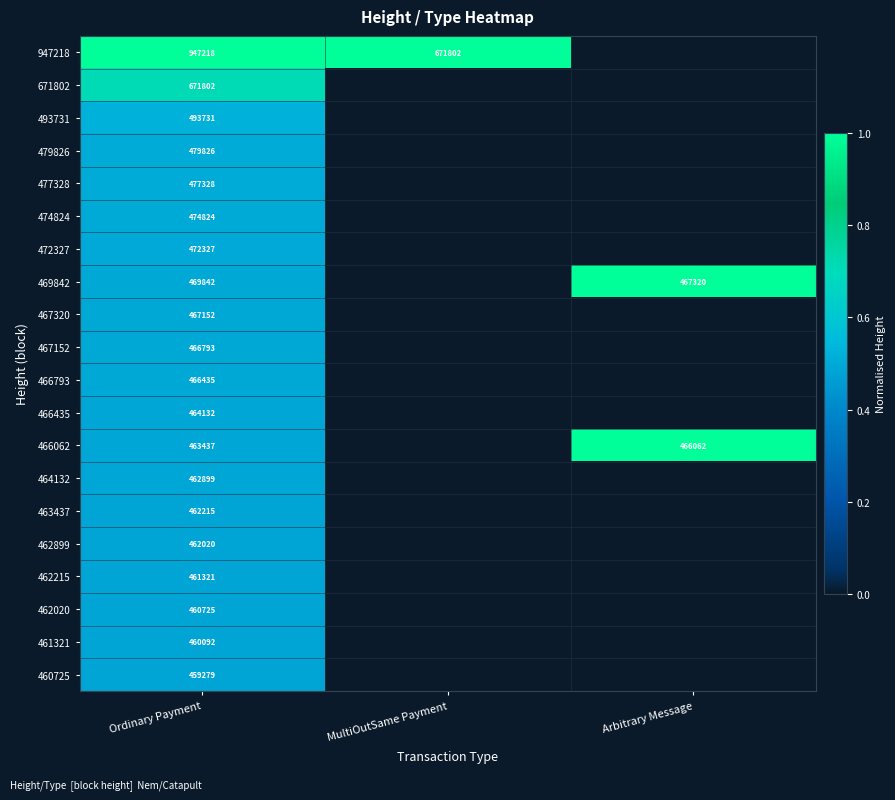

Is the value of 474824 at Ordinary Payment greater than the value of 466062 at Ordinary Payment?

Yes